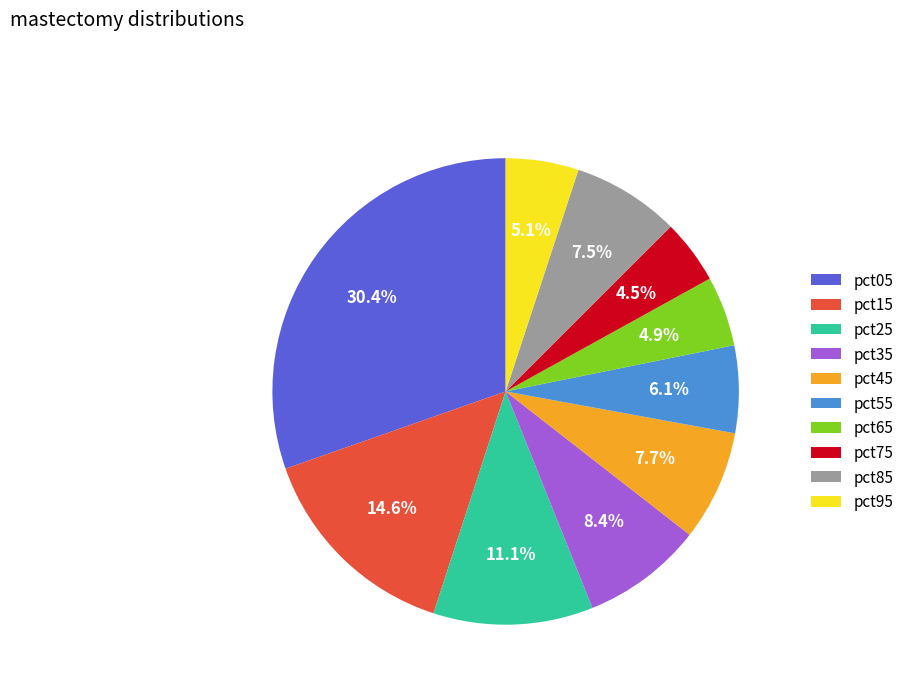

Is there any slice that represents more than half of the pie?

No